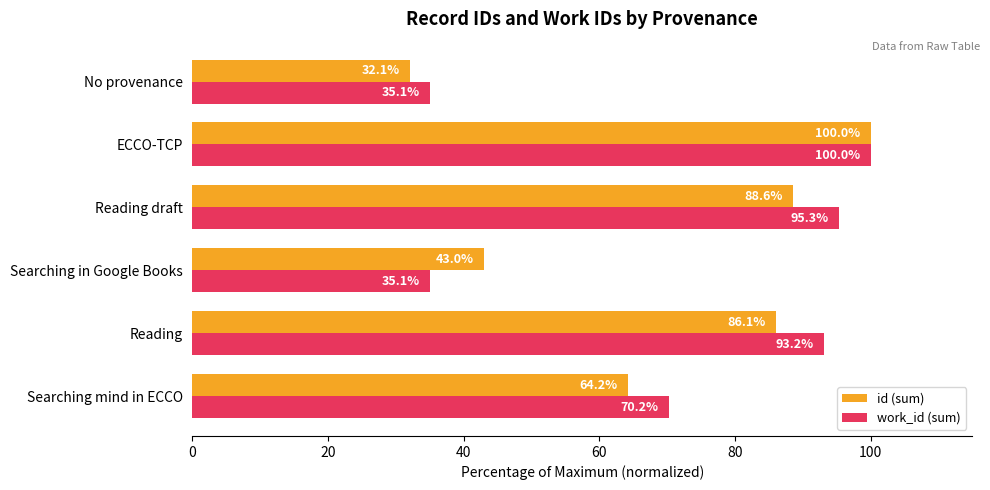

What is the difference between the maximum and second lowest values in the id (sum) series?

57.0